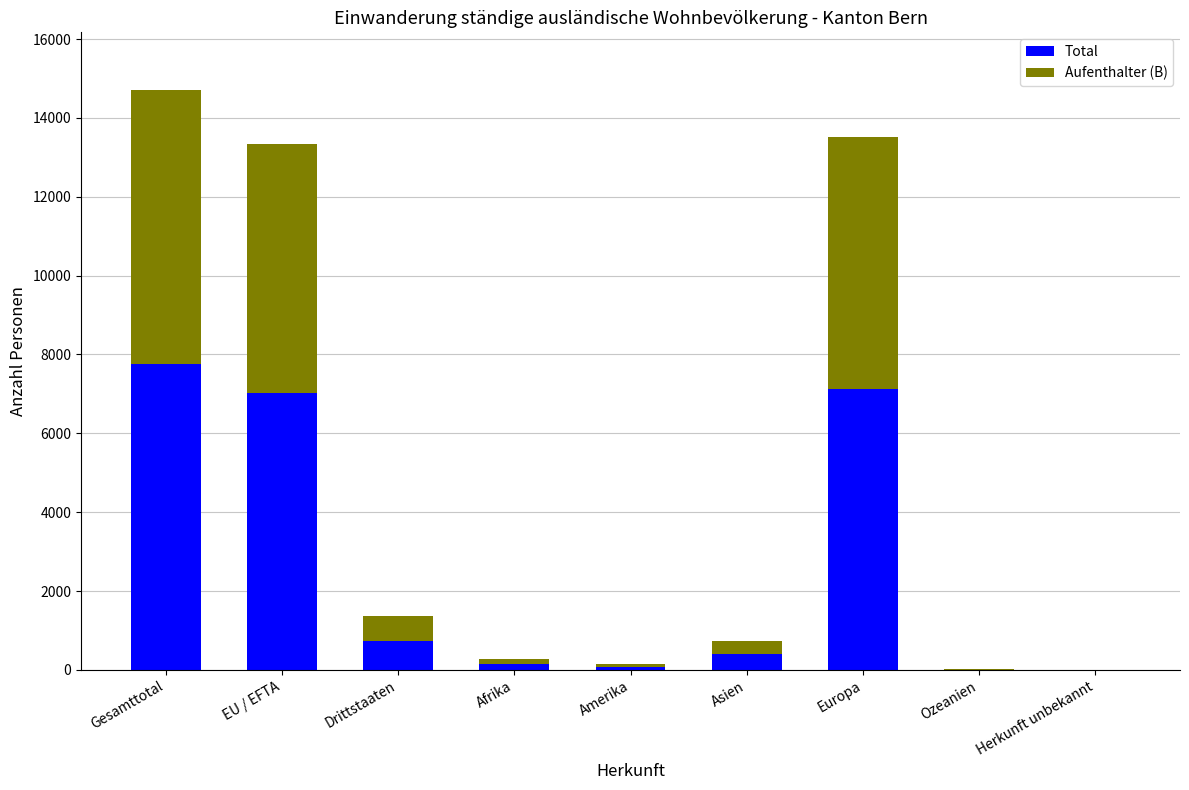

What is the total value across all series at EU / EFTA?

13341